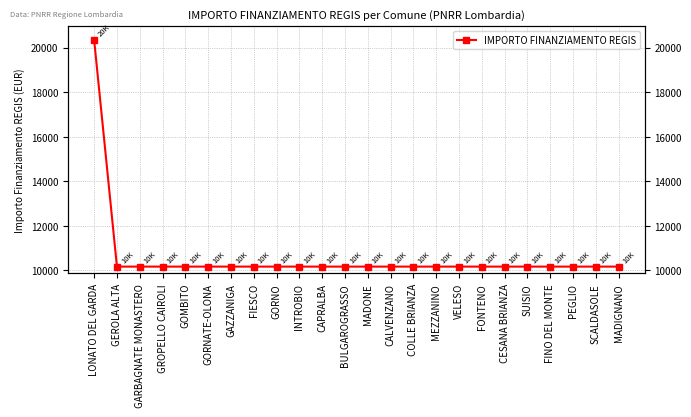

The chart shows a value of 10172 at CESANA BRIANZA. True or false?

True